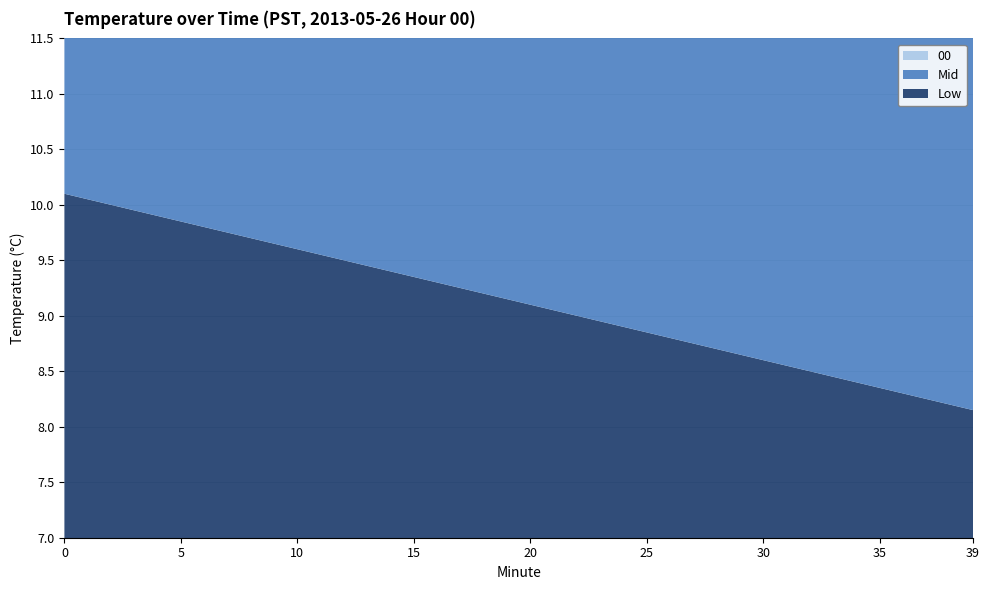

Reading right to left, extract all data points from this chart.

00: 9.9	9.9	9.9	9.9	9.9	9.9	9.9	9.9	9.9	9.9	10.0	10.0	10.0	10.0	10.0	10.1	10.1	10.1	10.1	10.1	10.1	10.1	10.1	10.1	10.1	10.1	10.2	10.2	10.2	10.2	10.2	10.2	10.2	10.2	10.2	10.2	10.2	10.2	10.2	10.3
Mid: 9.2	9.3	9.3	9.3	9.3	9.4	9.4	9.4	9.4	9.5	9.5	9.6	9.6	9.6	9.6	9.7	9.7	9.7	9.7	9.8	9.8	9.8	9.8	9.8	9.8	9.8	9.9	9.9	9.9	10.0	10.0	10.1	10.1	10.1	10.2	10.2	10.2	10.2	10.2	10.2
Low: 8.2	8.2	8.2	8.3	8.3	8.4	8.4	8.5	8.6	8.6	8.7	8.7	8.8	8.8	8.8	8.9	8.9	9.0	9.1	9.1	9.2	9.2	9.2	9.3	9.3	9.4	9.4	9.5	9.6	9.6	9.7	9.7	9.8	9.8	9.8	9.9	9.9	10.0	10.1	10.1